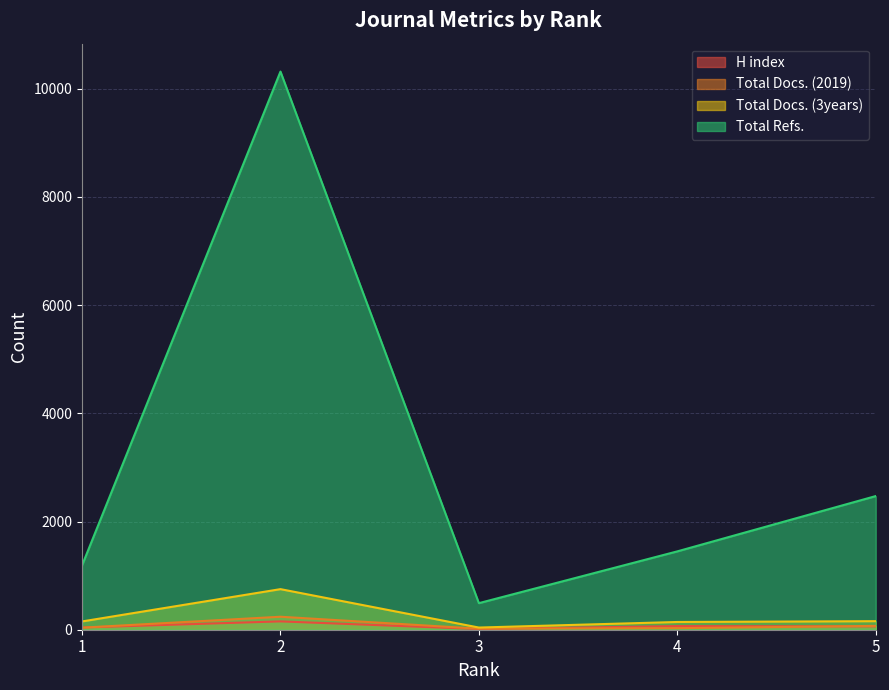

Reading right to left, extract all data points from this chart.

H index: 5=62	4=67	3=13	2=154	1=41
Total Docs. (2019): 5=71	4=29	3=19	2=240	1=38
Total Docs. (3years): 5=158	4=143	3=40	2=750	1=153
Total Refs.: 5=2470	4=1448	3=491	2=10315	1=1188